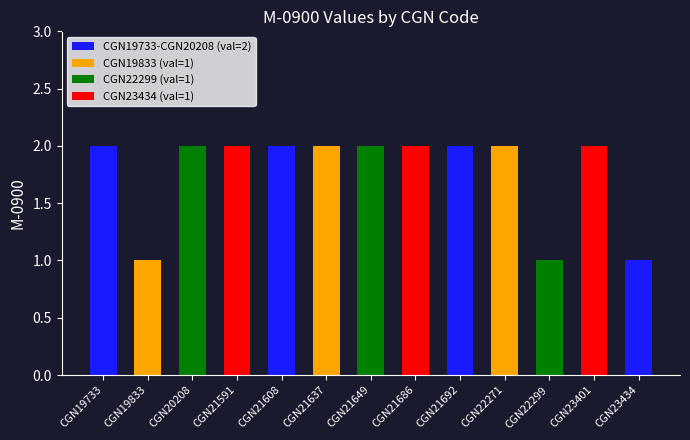

What is the value of the 4th bar from the left?

2